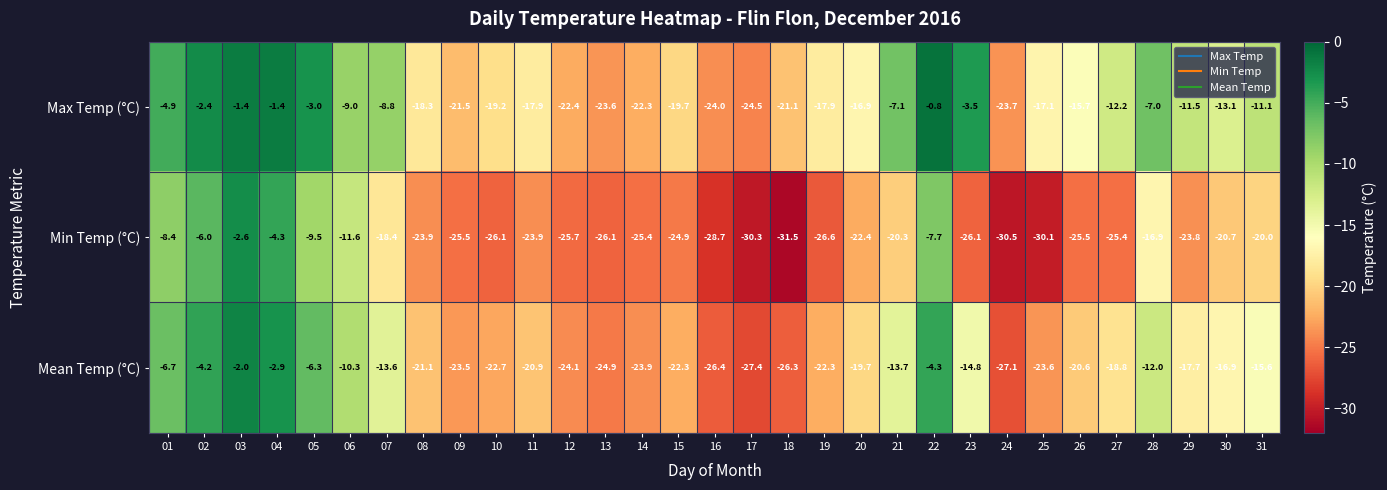

Which series has the widest spread of values?

Min Temp (°C)